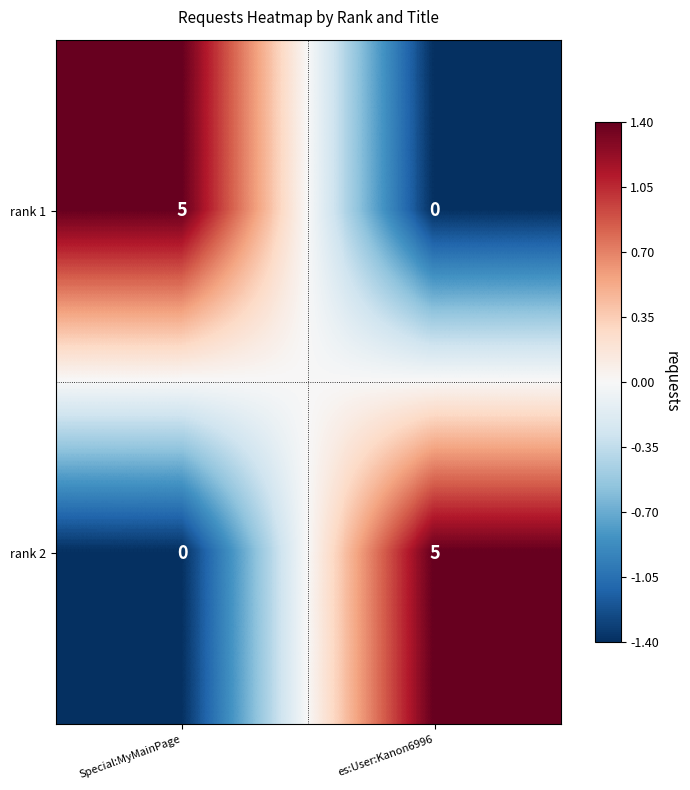

Reading left to right, list all the values displayed in this chart.

rank 1: Special:MyMainPage=5	es:User:Kanon6996=0
rank 2: Special:MyMainPage=0	es:User:Kanon6996=5